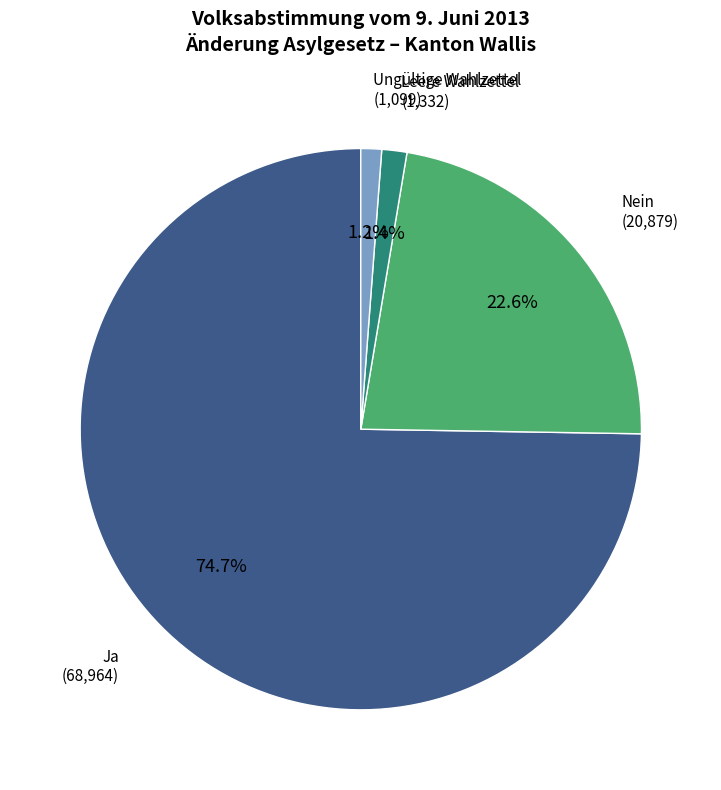

Is there a majority slice in this chart?

Yes